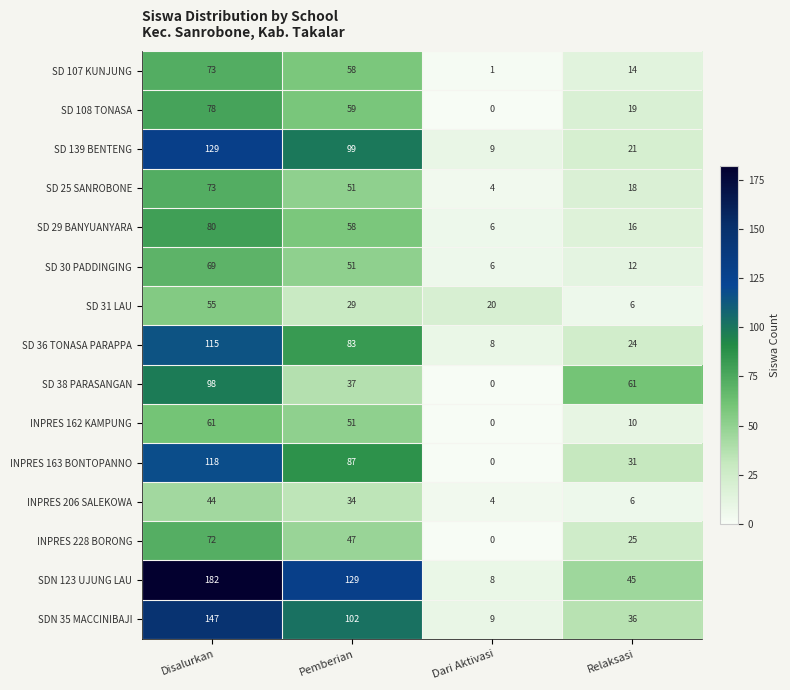

What is the sum of all SD 29 BANYUANYARA values?

160